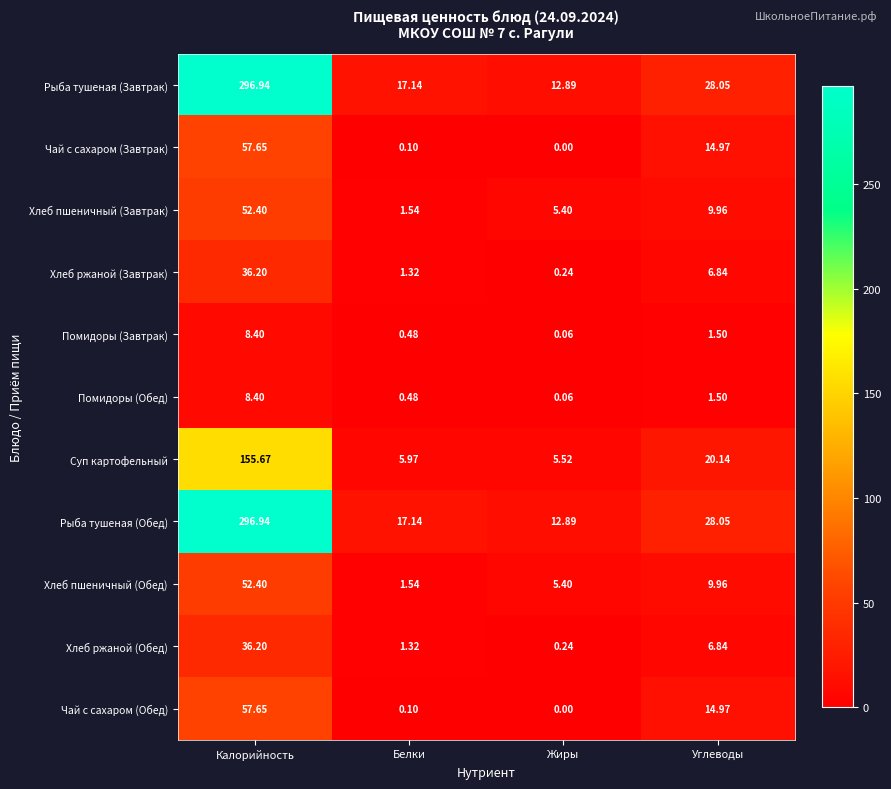

Rank the categories by Рыба тушеная (Обед) value from lowest to highest.

Жиры, Белки, Углеводы, Калорийность